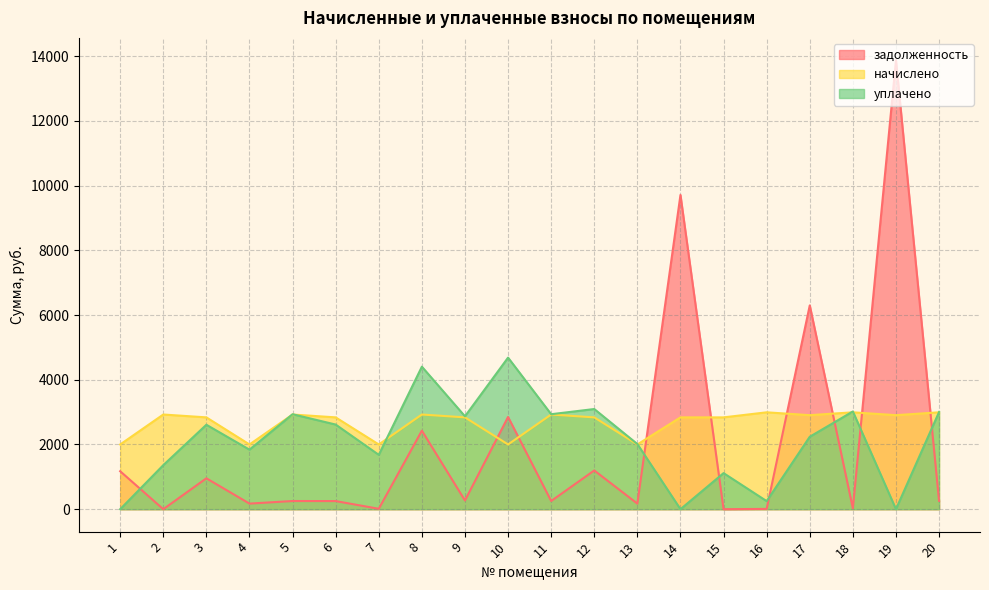

Rank the categories by начислено value from lowest to highest.

1, 4, 7, 10, 13, 3, 6, 9, 12, 14, 15, 17, 19, 2, 5, 8, 11, 16, 18, 20